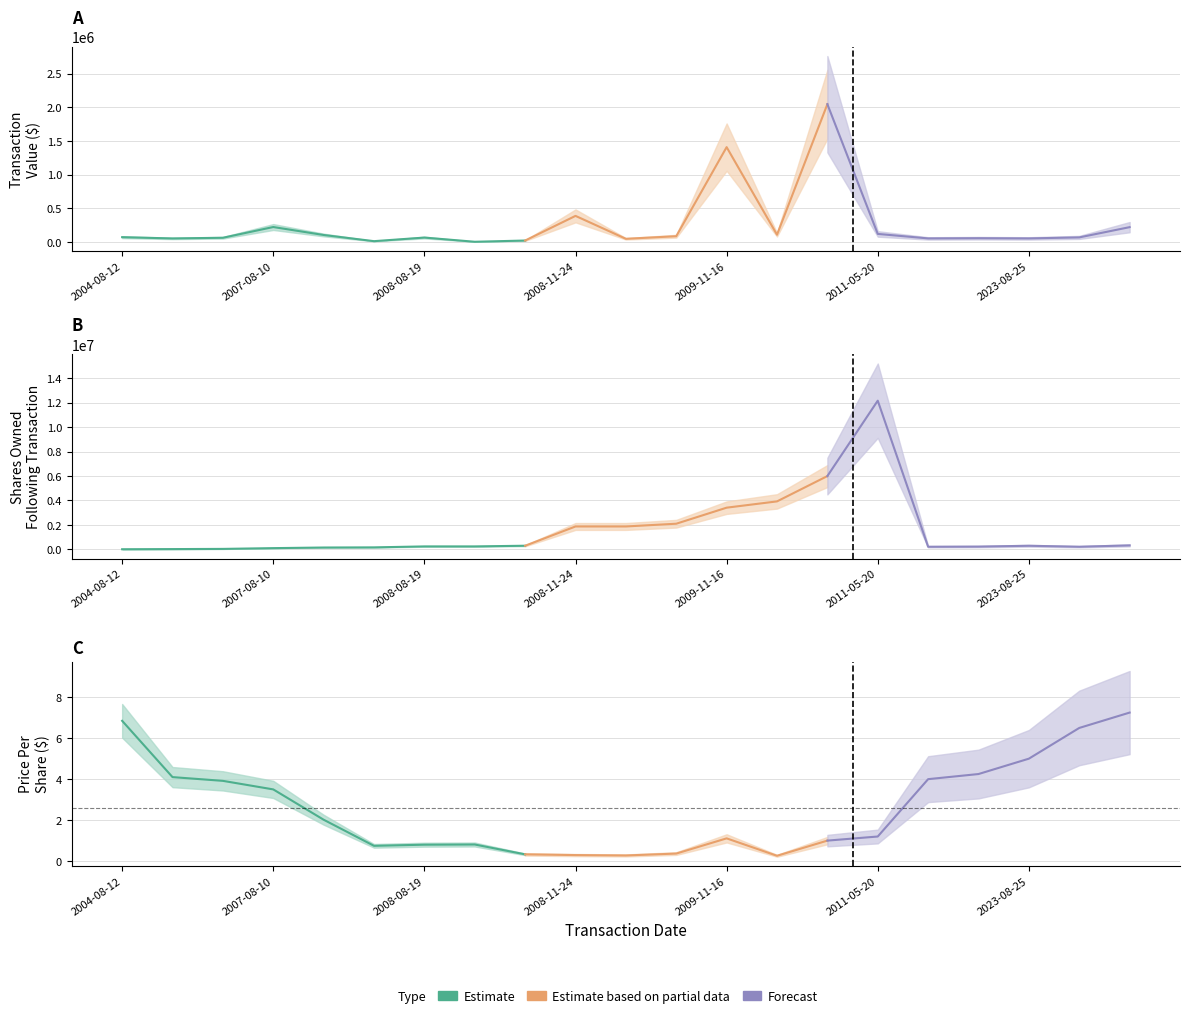

What is the value of the transactionValueK point at the 19th from the left?

50000.0